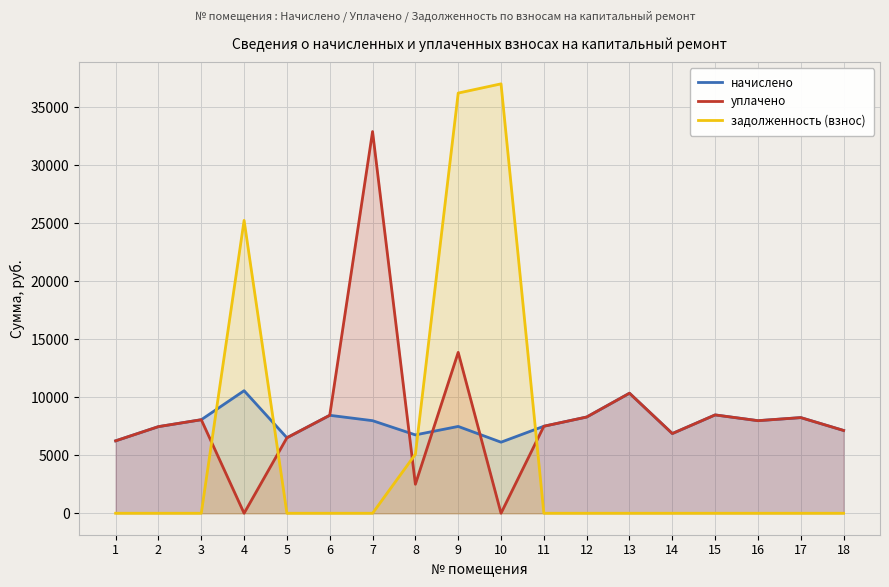

Rank the series by their maximum value, from lowest to highest.

начислено, уплачено, задолженность (взнос)